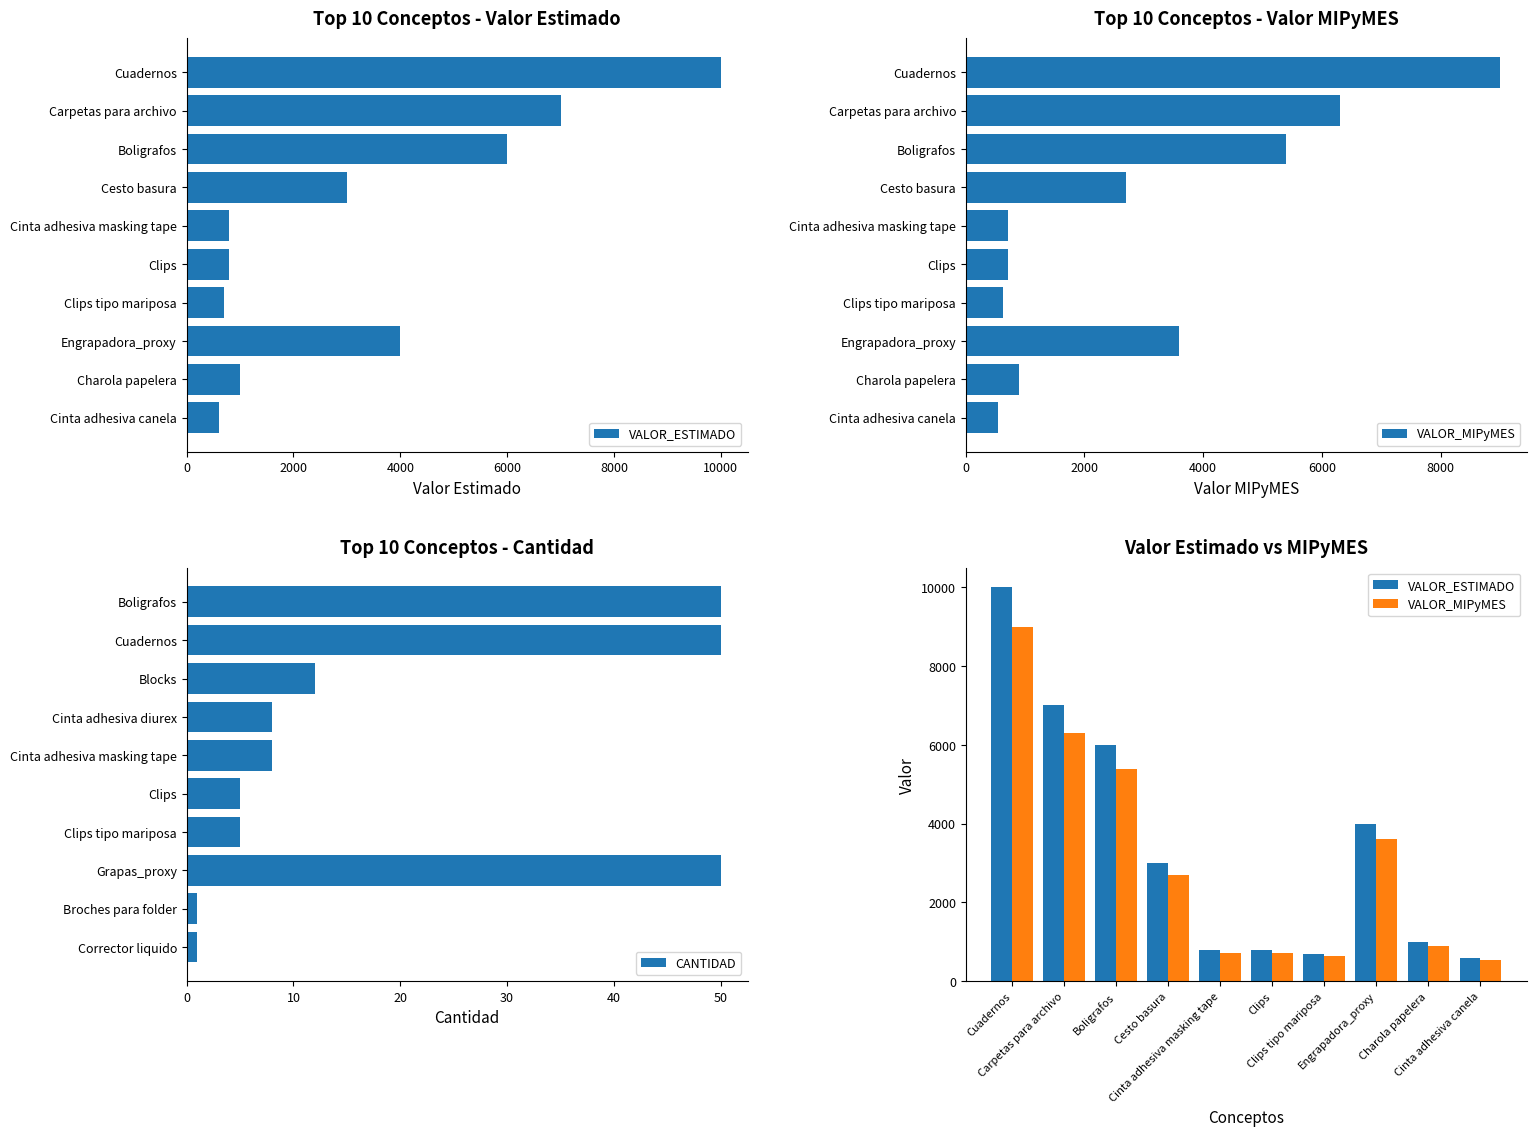

Is it true that CANTIDAD equals 12 at Blocks?

True